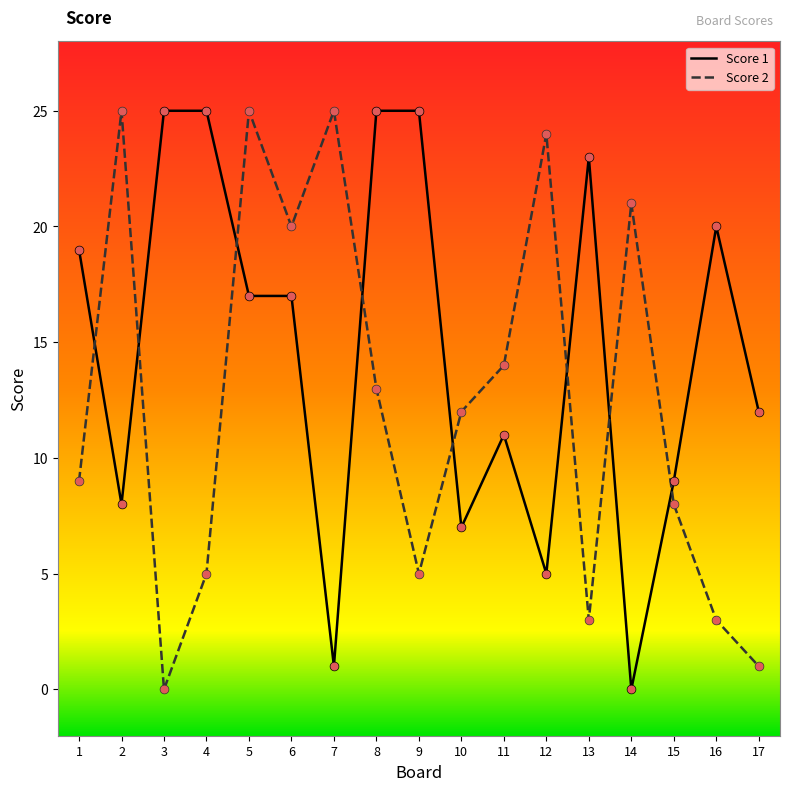

Which series changed the most between 4 and 6?

Score 2